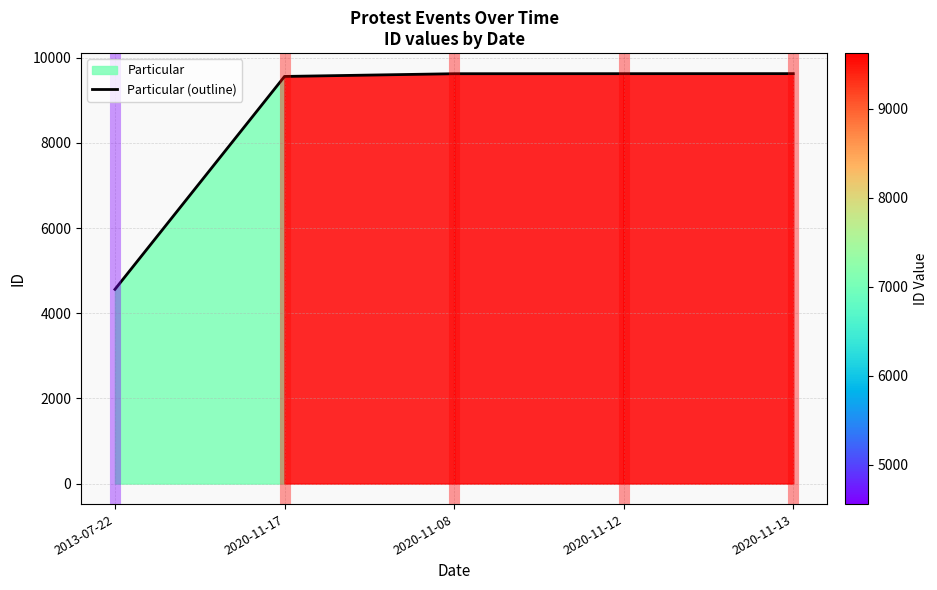

Count the number of data series in this chart.

1